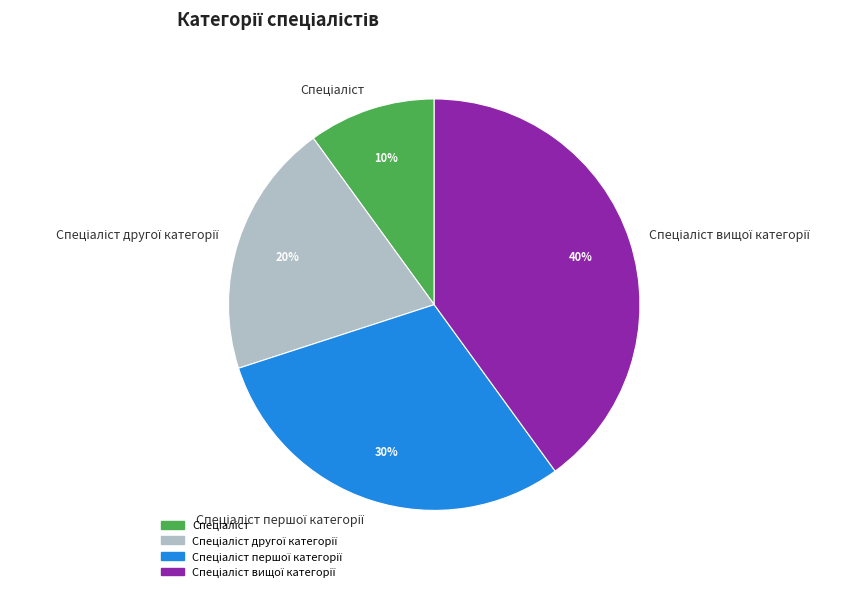

Is there a majority slice in this chart?

No